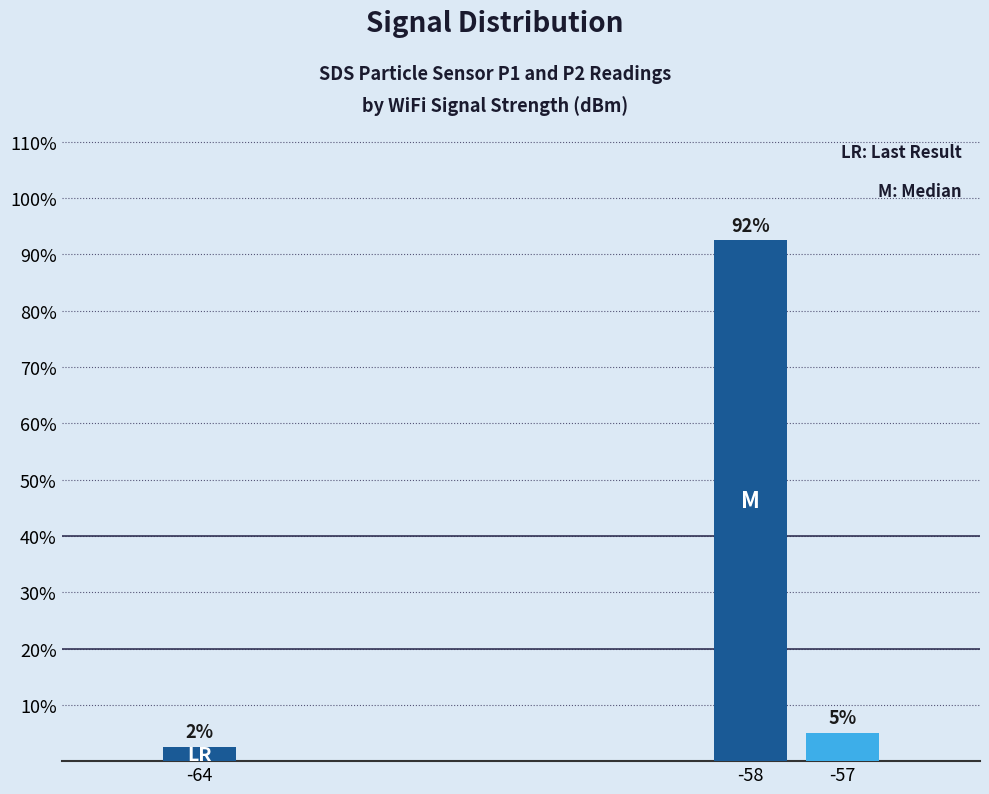

Rank the categories by value from highest to lowest.

-58, -57, -64